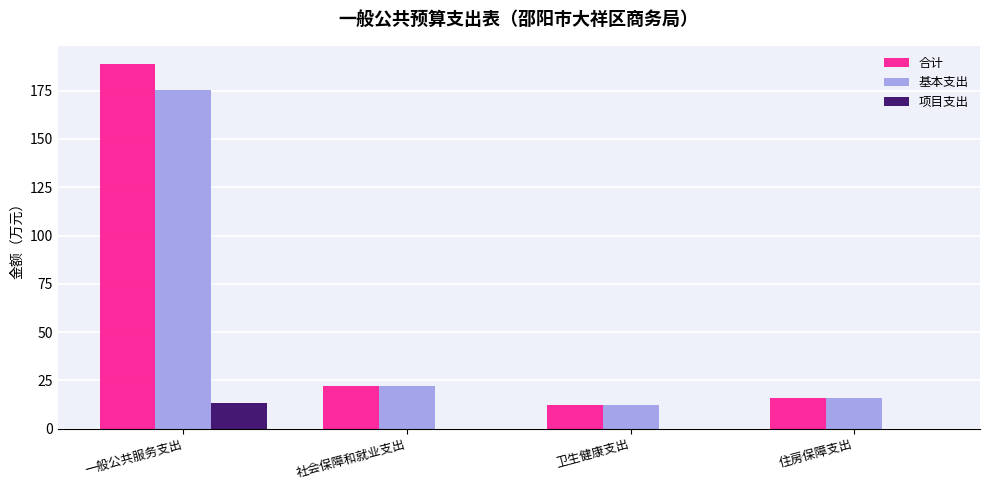

How many data points in 合计 are above 22?

2